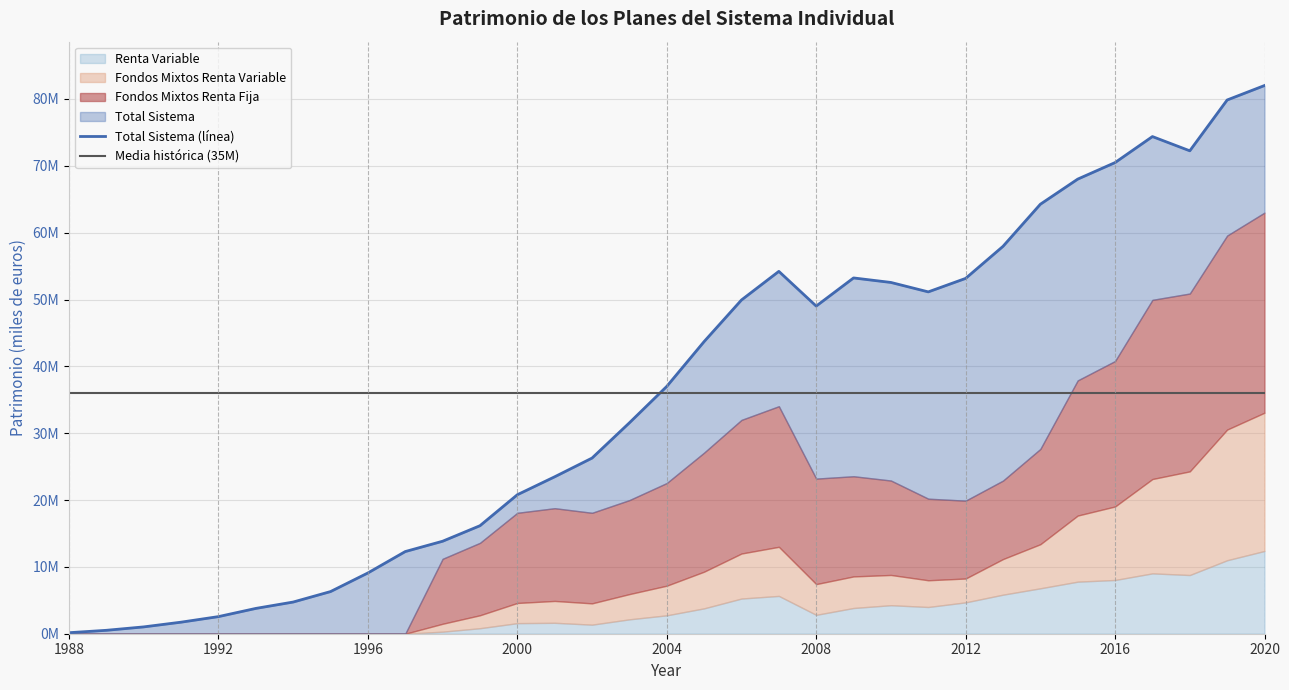

The value of Renta Variable at 1997 is 0. True or false?

True